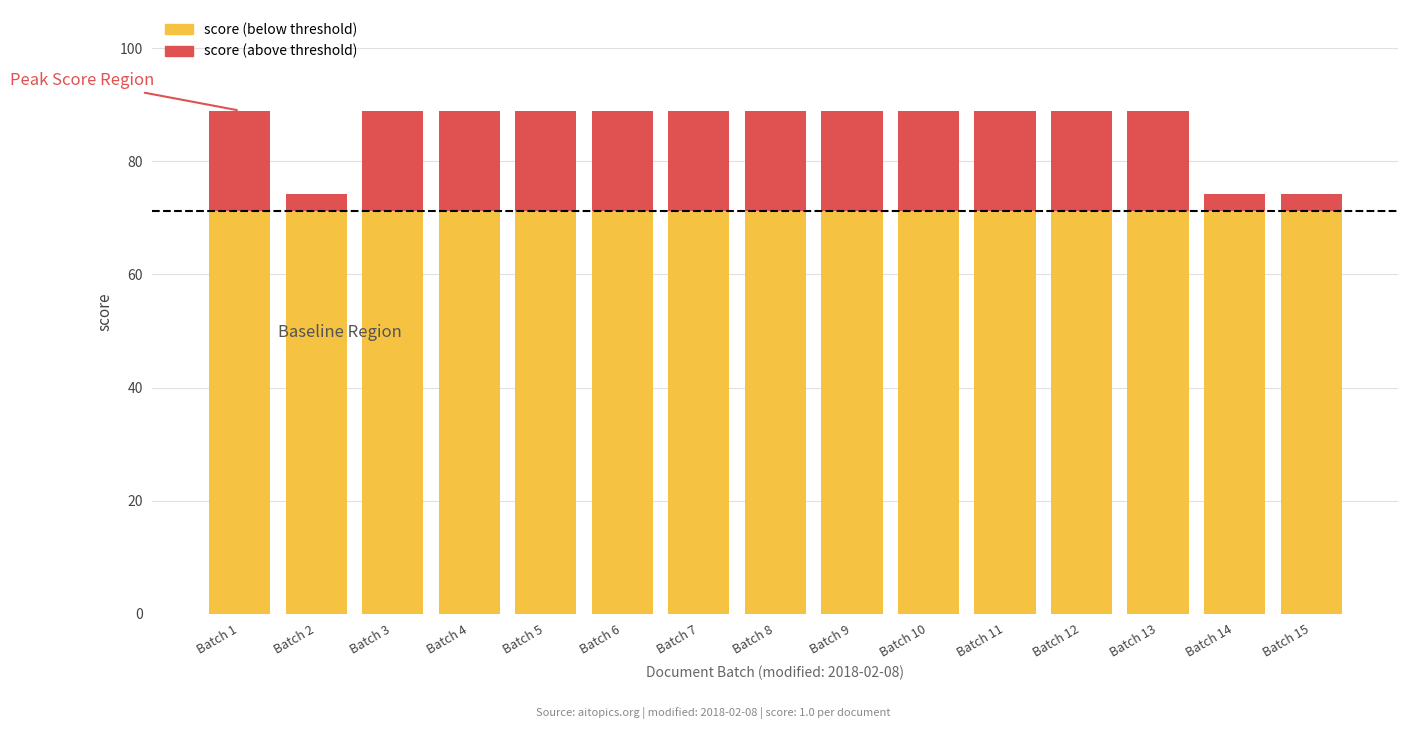

Reading right to left, transcribe the values for score (below threshold).

Batch 15=71.2	Batch 14=71.2	Batch 13=71.2	Batch 12=71.2	Batch 11=71.2	Batch 10=71.2	Batch 9=71.2	Batch 8=71.2	Batch 7=71.2	Batch 6=71.2	Batch 5=71.2	Batch 4=71.2	Batch 3=71.2	Batch 2=71.2	Batch 1=71.2